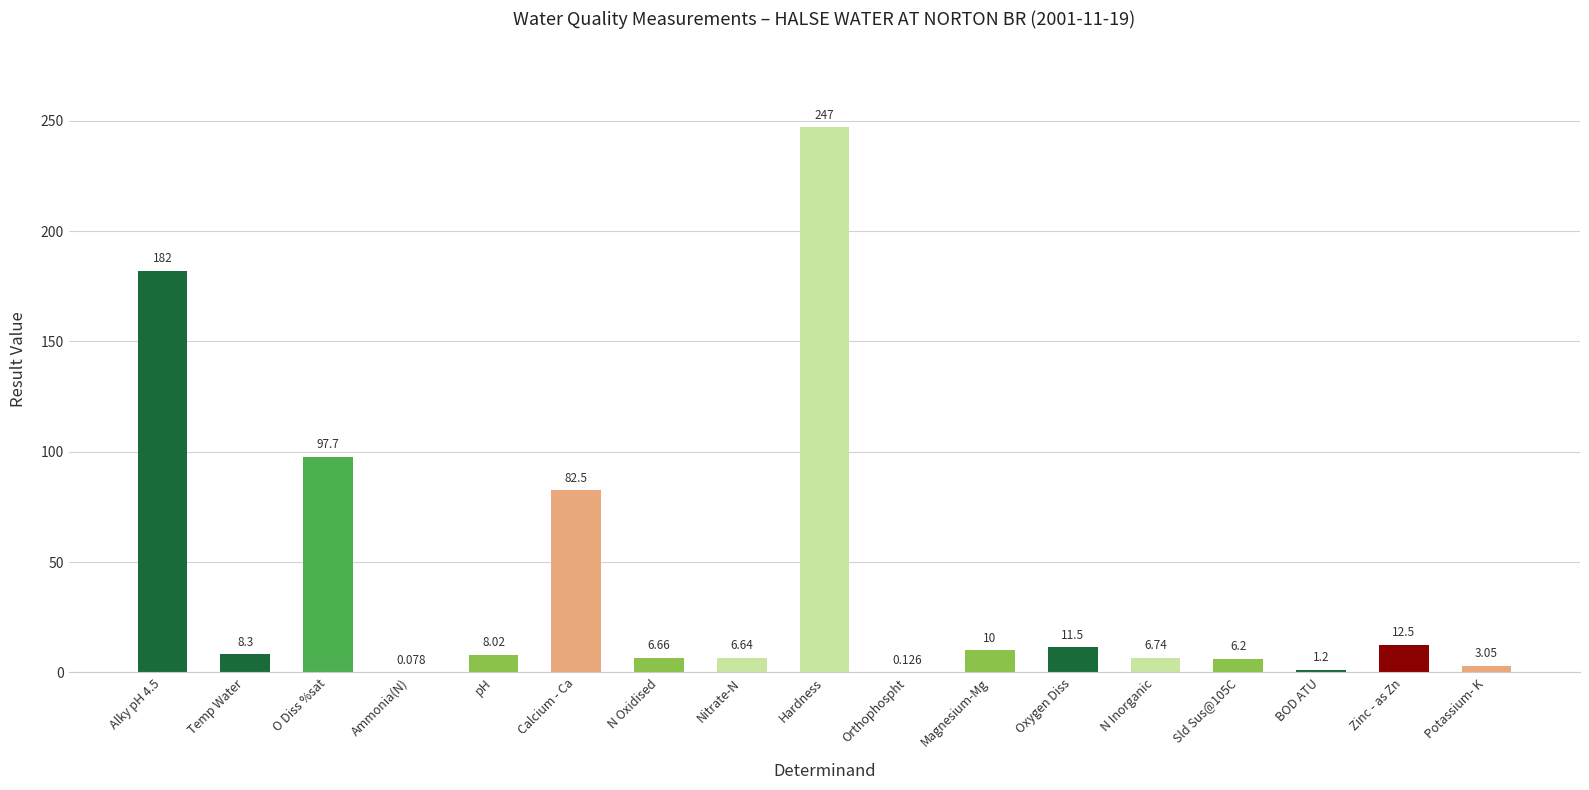

What is the change in value from Alky pH 4.5 to N Oxidised?

-175.3